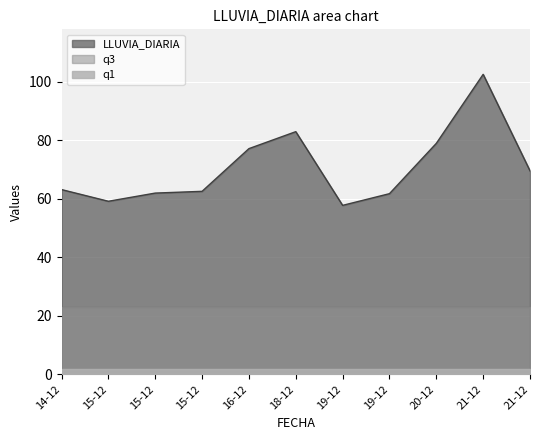

Reading right to left, extract all data points from this chart.

LLUVIA_DIARIA: 69.6	102.6	79.0	61.8	57.8	83.0	77.2	62.6	62.0	59.2	63.2
q1: 1.8	1.8	1.8	1.8	1.8	1.8	1.8	1.8	1.8	1.8	1.8
q3: 23.0	23.0	23.0	23.0	23.0	23.0	23.0	23.0	23.0	23.0	23.0